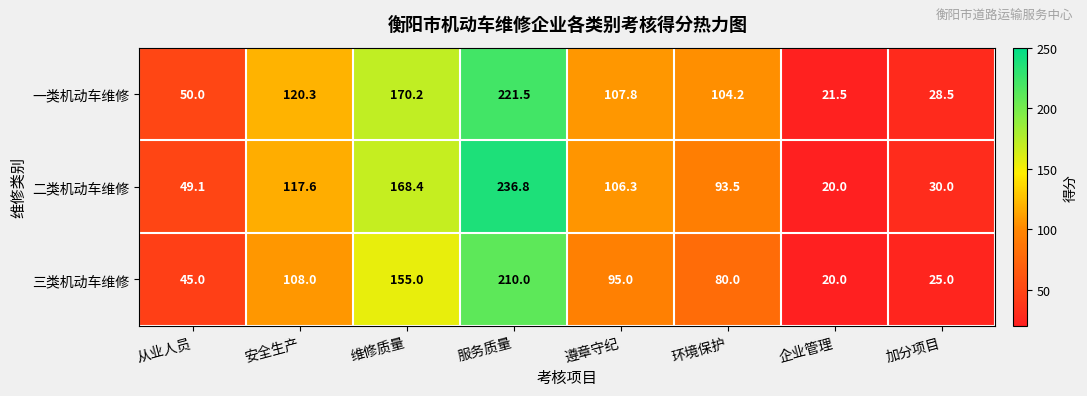

Reading left to right, list all the values displayed in this chart.

一类机动车维修: 50.0	120.3	170.2	221.5	107.8	104.2	21.5	28.5
二类机动车维修: 49.1	117.6	168.4	236.8	106.3	93.5	20.0	30.0
三类机动车维修: 45.0	108.0	155.0	210.0	95.0	80.0	20.0	25.0